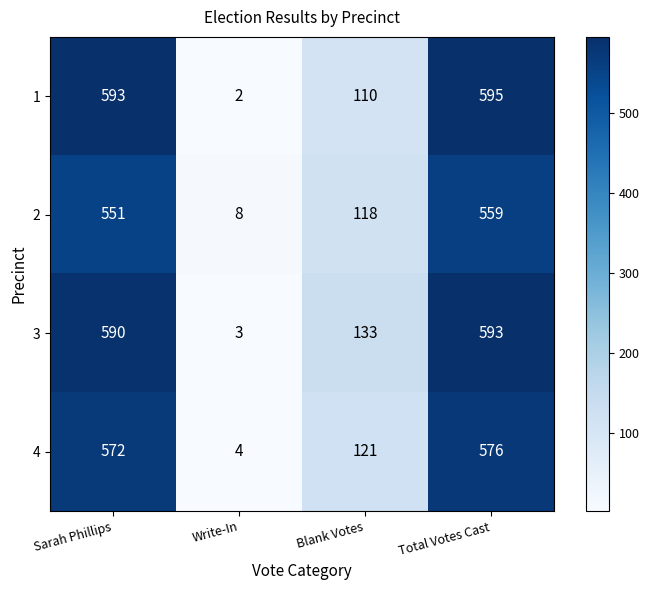

What is the difference between the 4 values at Sarah Phillips and Blank Votes?

451